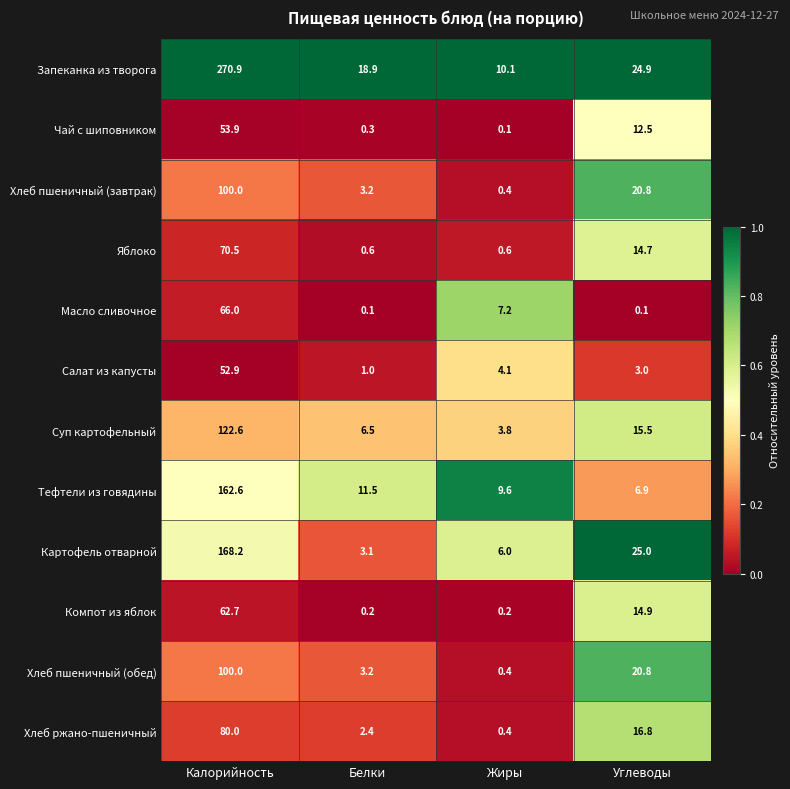

What is the difference between the highest and lowest values at Жиры?

10.0